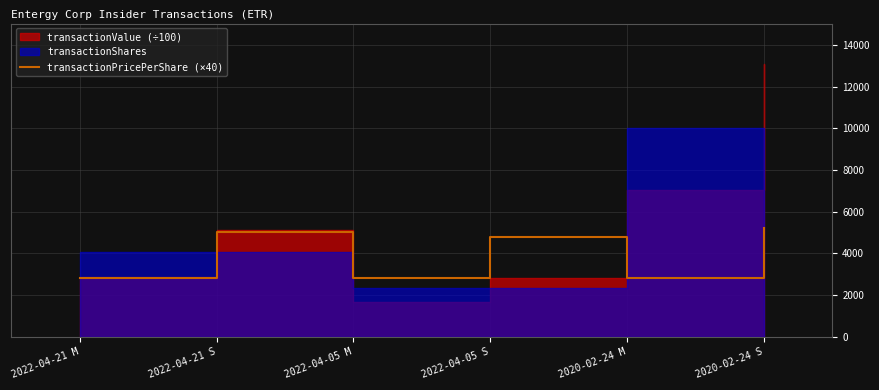

What position from the right is 2022-04-05 S?

3